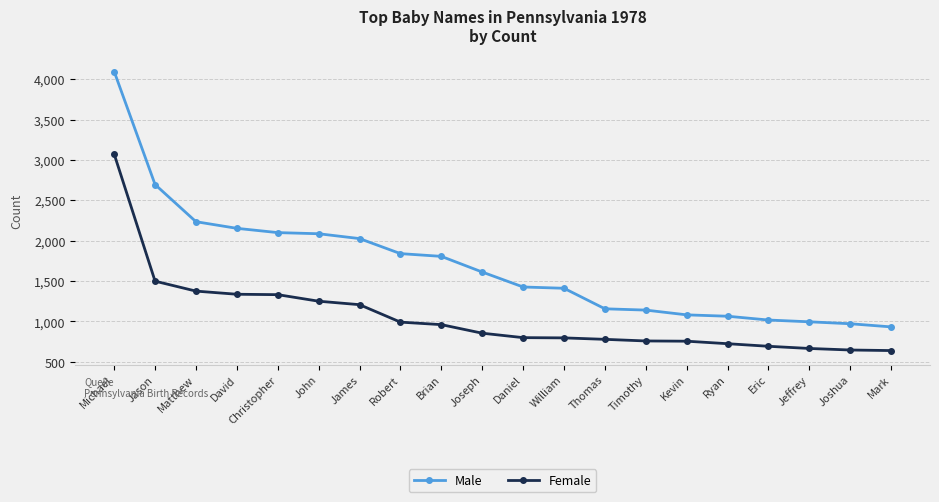

Which series has the largest range (max minus min)?

Male